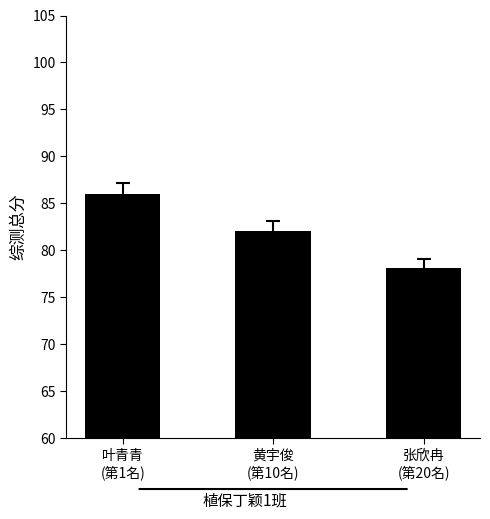

What is the average value?

82.0